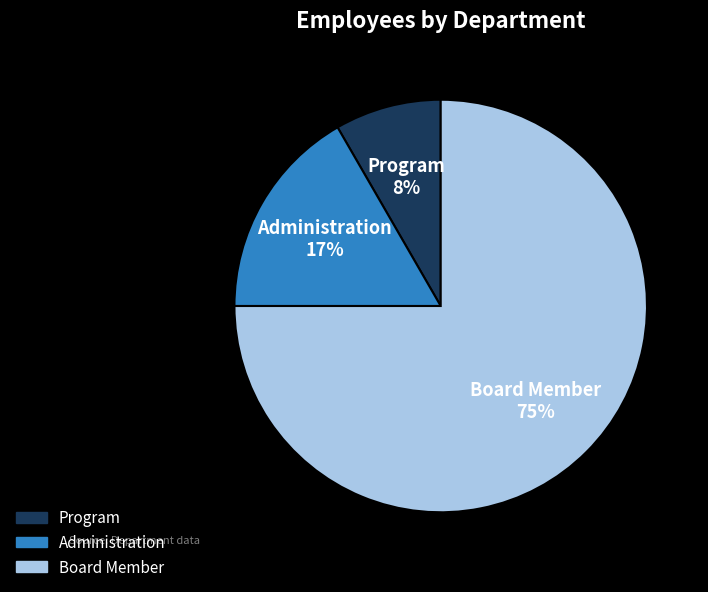

True or false: Administration accounts for 17% of the total.

True